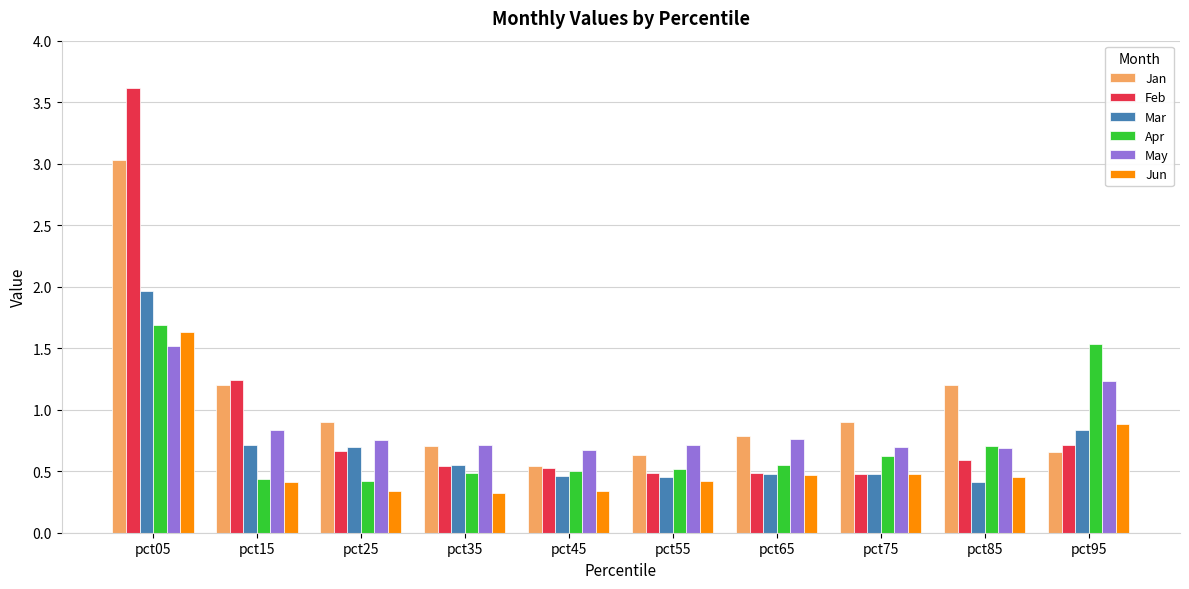

How many Apr values are between 0 and 1?

8